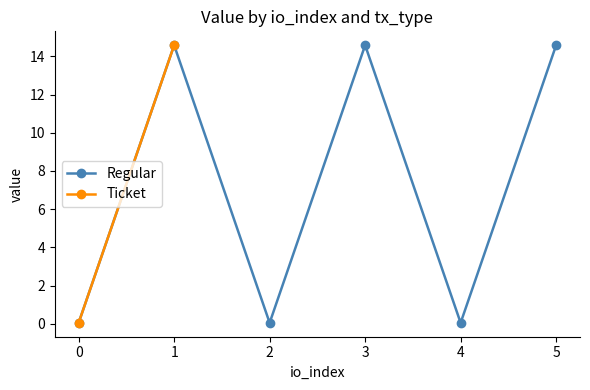

How many lines are shown in the chart?

2